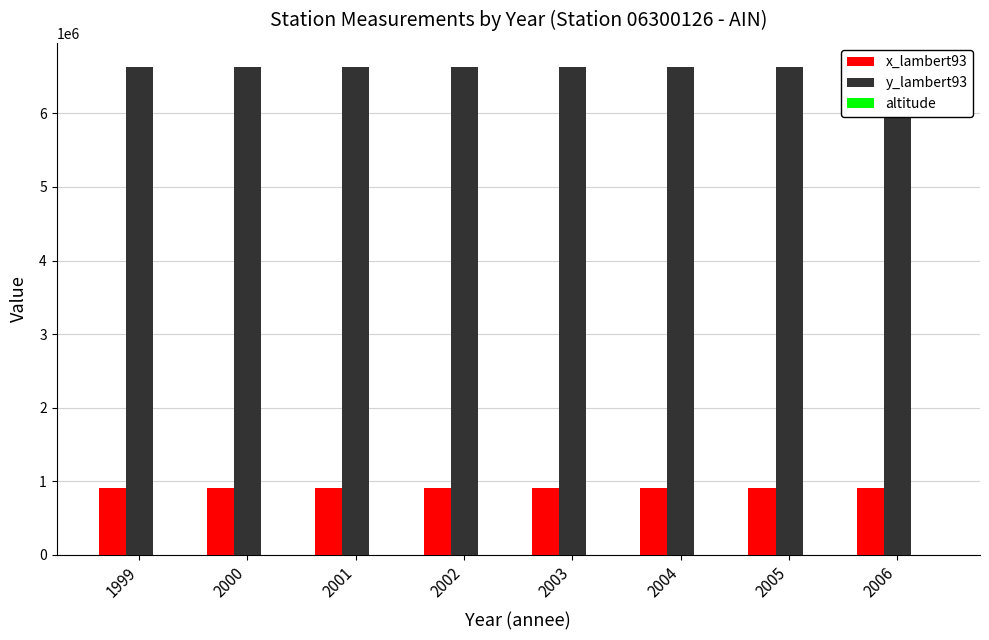

What is the spread (max minus min) of values at 2000?

6626375